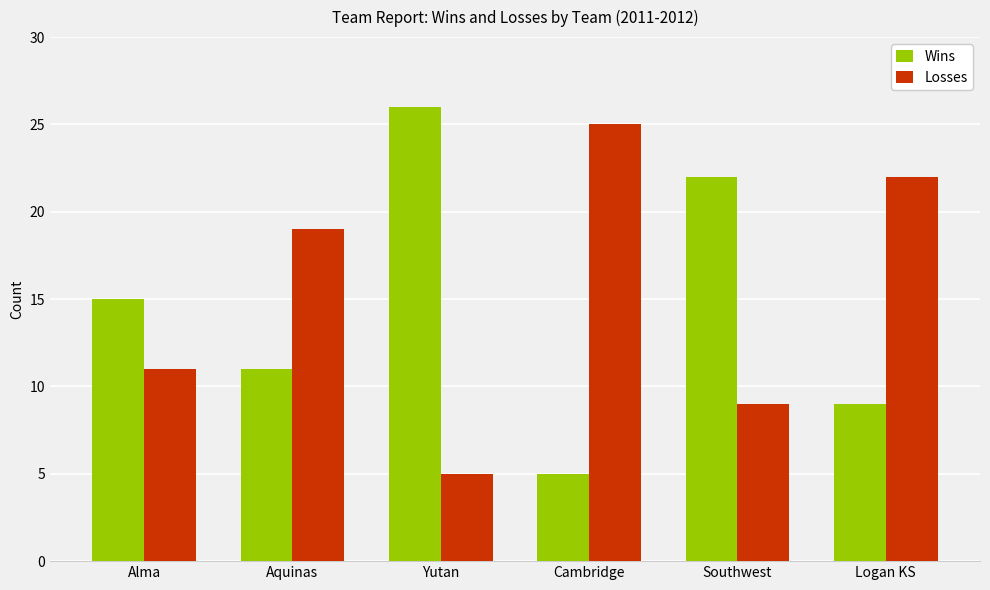

What is the sum of all Wins values?

88